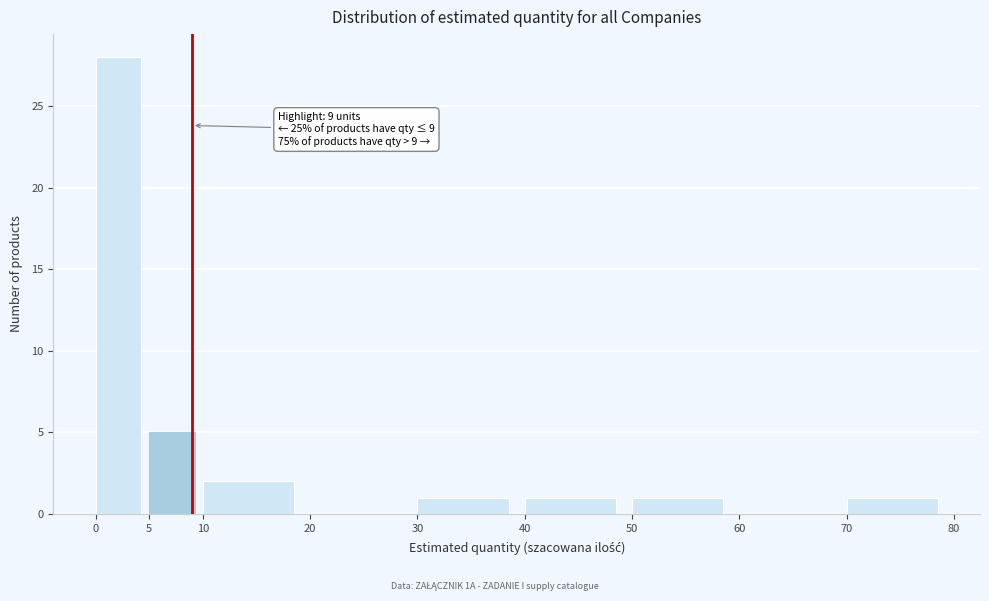

Which range on the x-axis has the tallest bar?

0 to 5